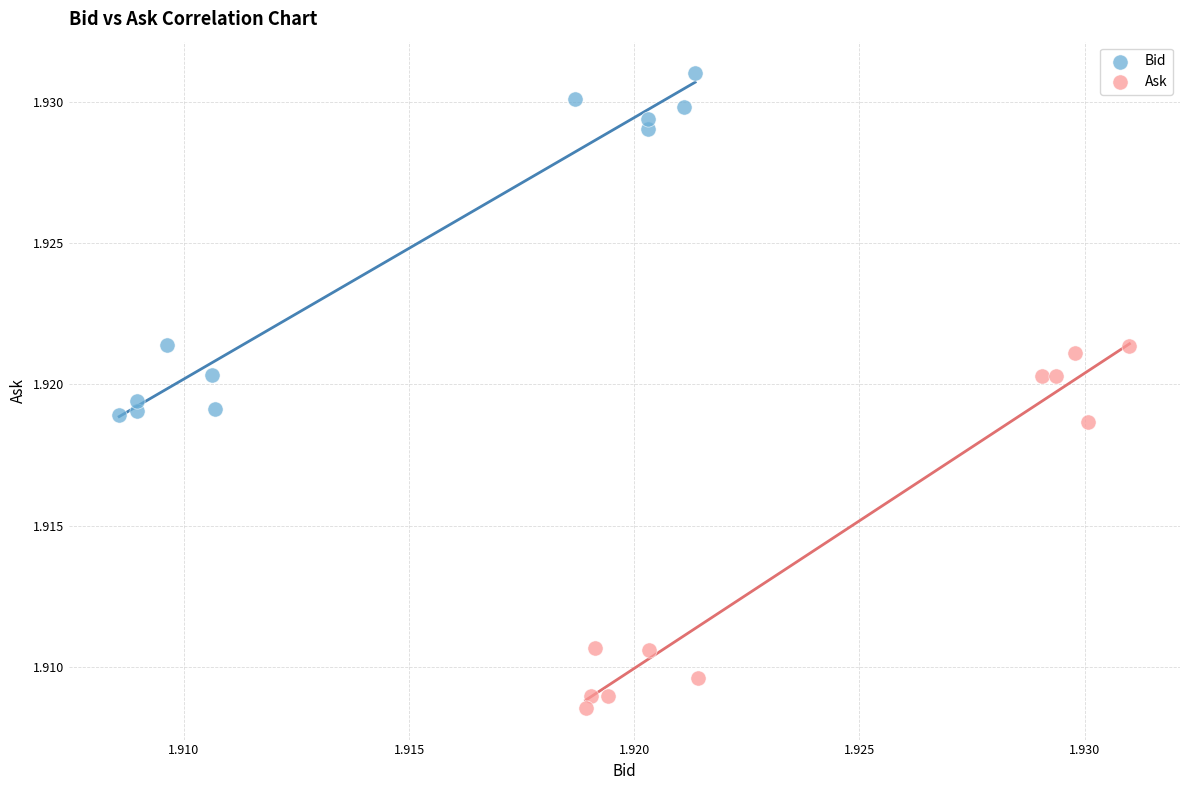

Which series reaches the minimum Y coordinate?

Ask